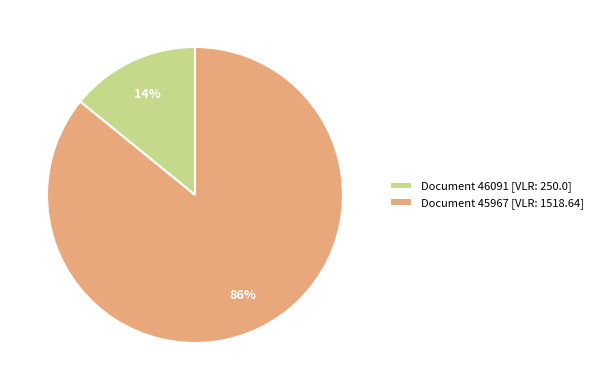

What is the ratio of the value at Document 45967 [VLR: 1518.64] to the value at Document 46091 [VLR: 250.0]?

6.1